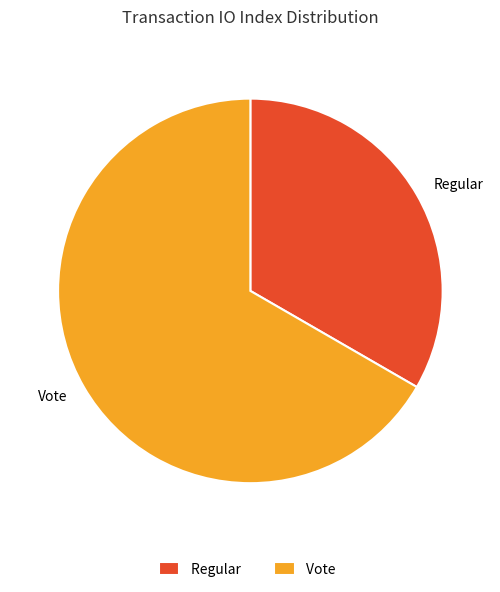

True or false: Vote accounts for 67% of the total.

True